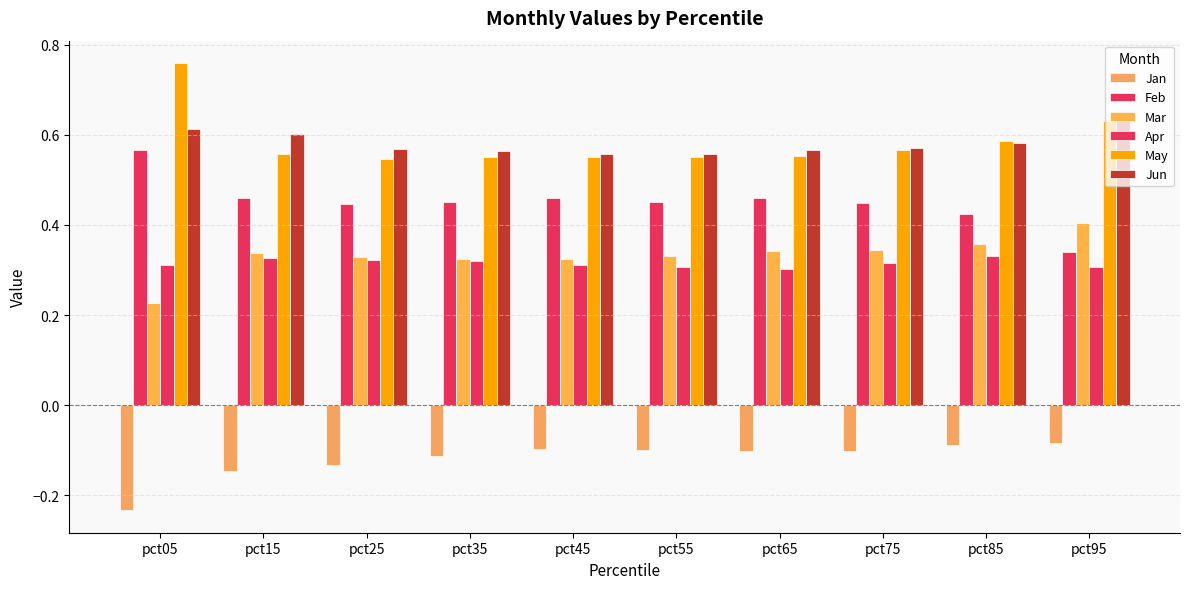

Are the bars horizontal?

No